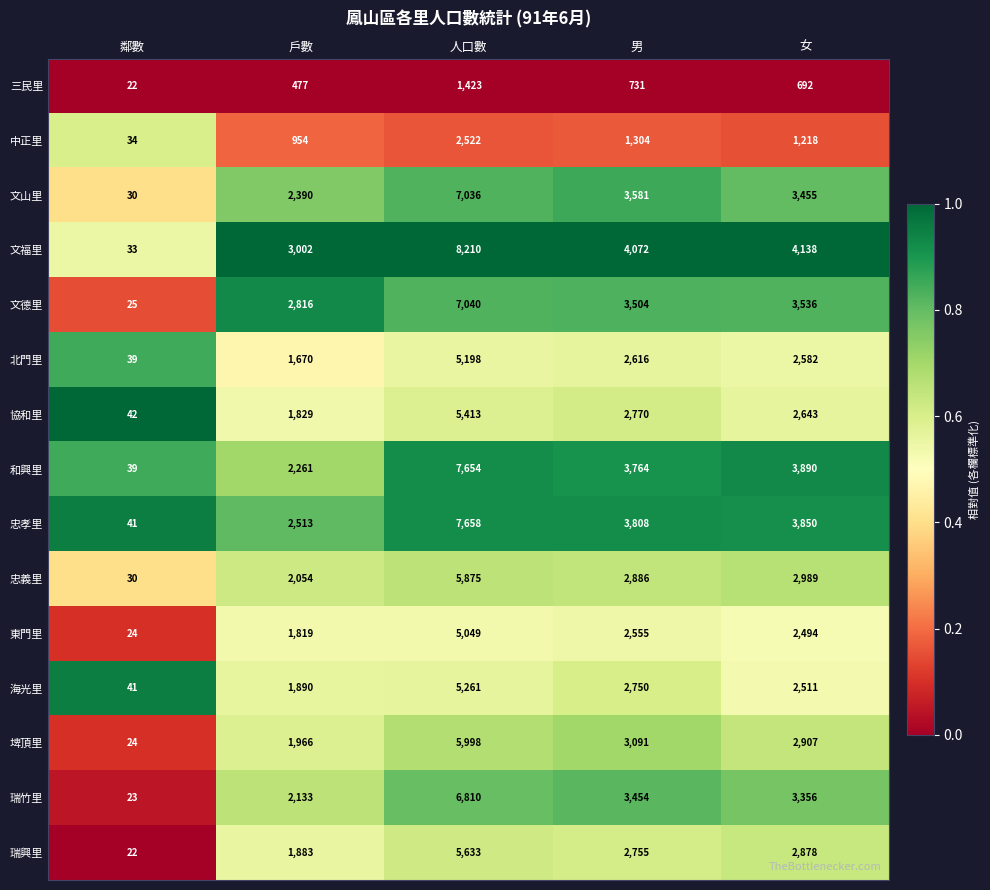

What is the difference between the highest and lowest values at 人口數?

6787